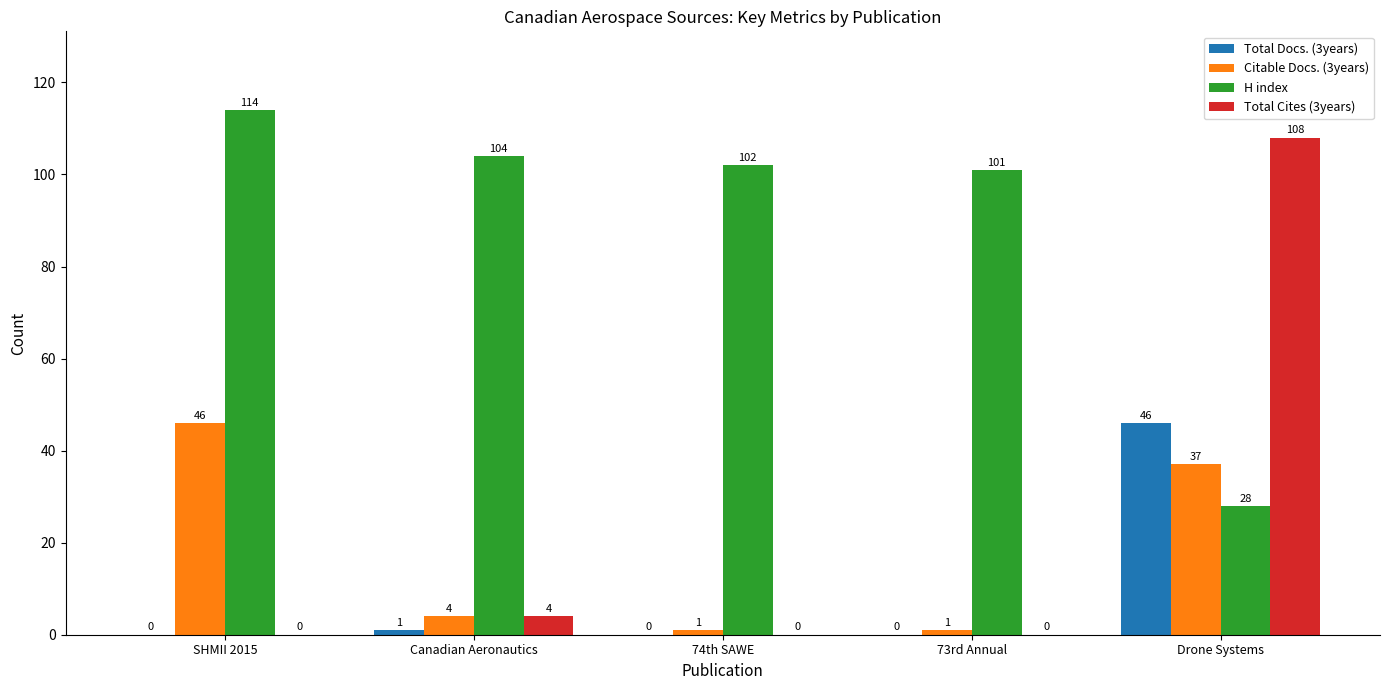

What are all the series names shown in the legend?

Total Docs. (3years), Citable Docs. (3years), H index, Total Cites (3years)